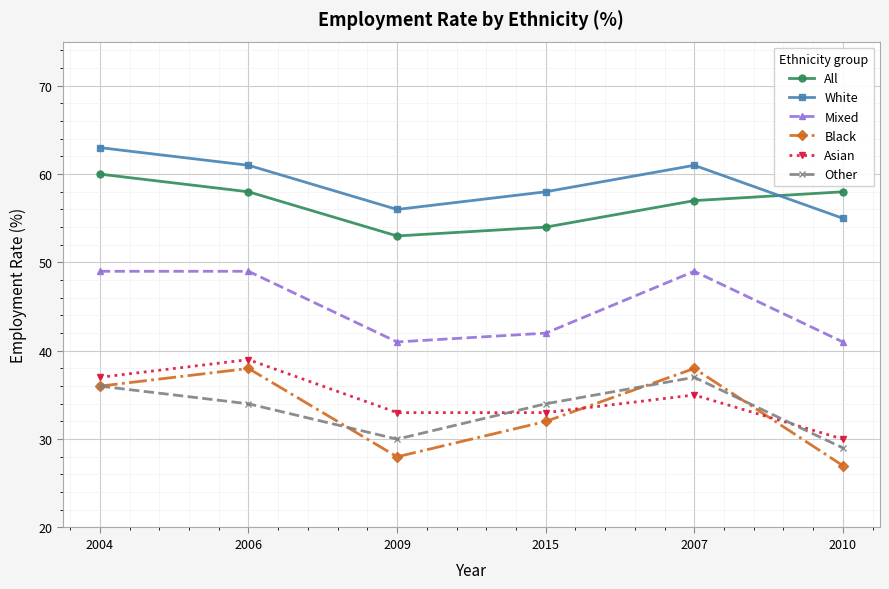

True or false: White has more than 1 interior local peaks.

False